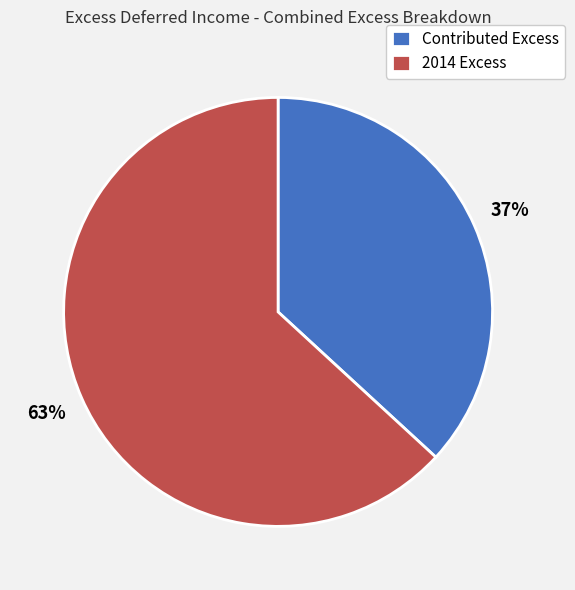

Is there any slice that represents more than half of the pie?

Yes